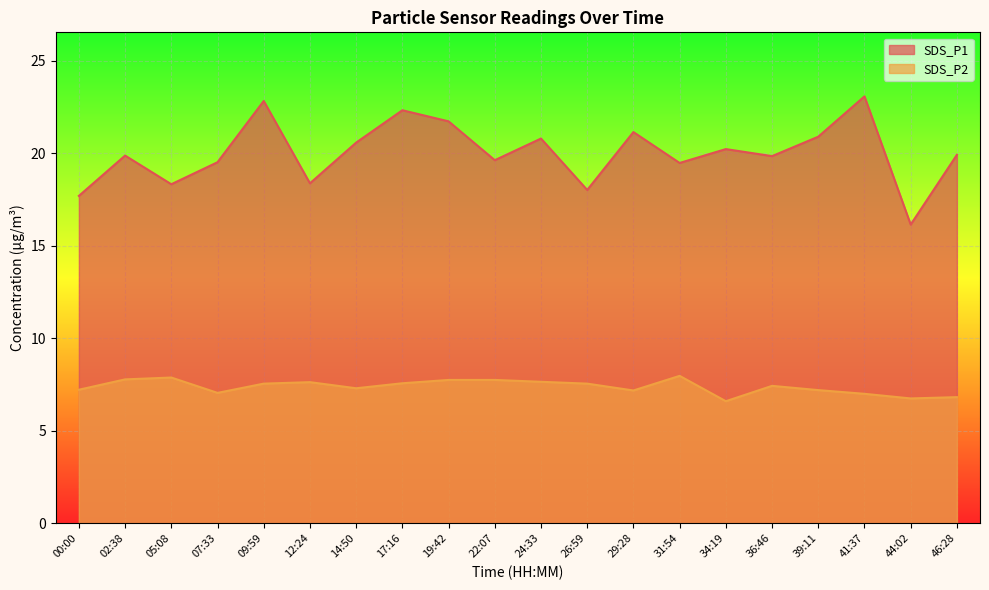

Which series has the largest range (max minus min)?

SDS_P1